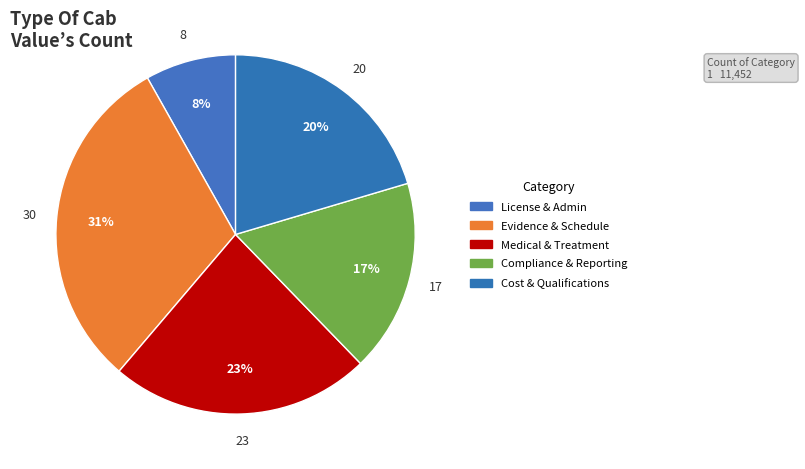

Which slice is the smallest?

License